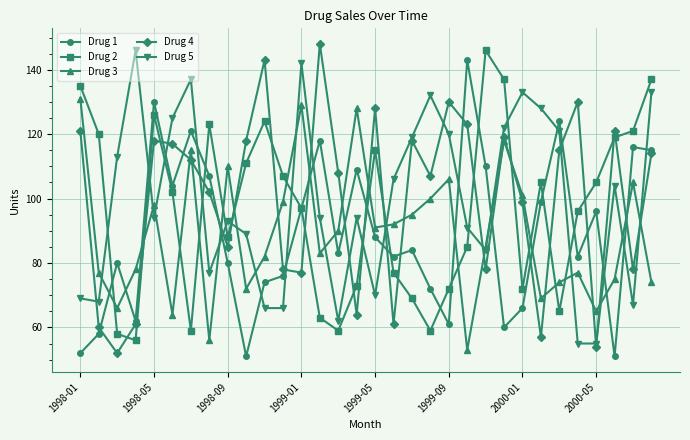

How many data points does each series have?

32